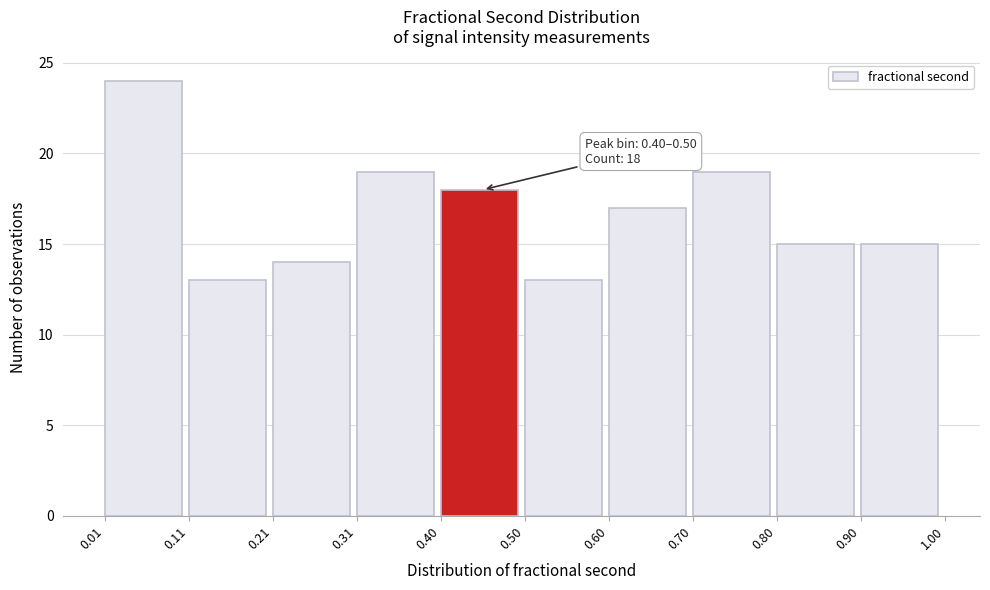

Which range on the x-axis has the tallest bar?

0.01 to 0.11